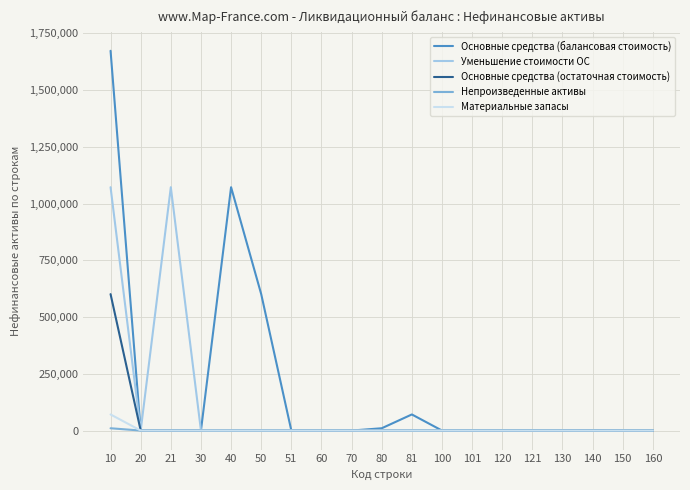

What is the highest value of the Основные средства (балансовая стоимость) series?

1672621.7